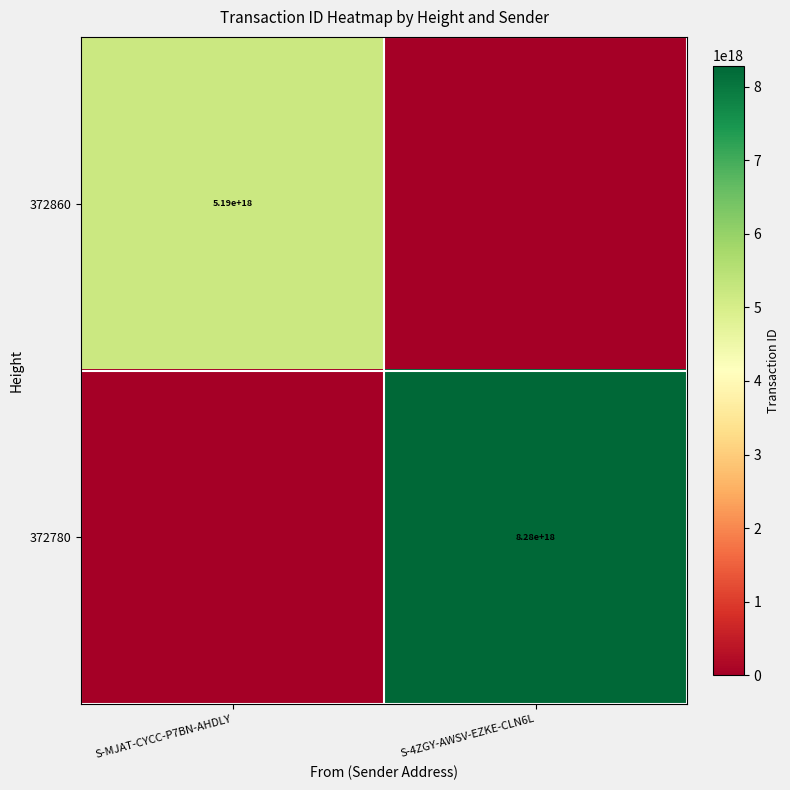

The value of 372860 at S-MJAT-CYCC-P7BN-AHDLY is 3152703857754485760. True or false?

False